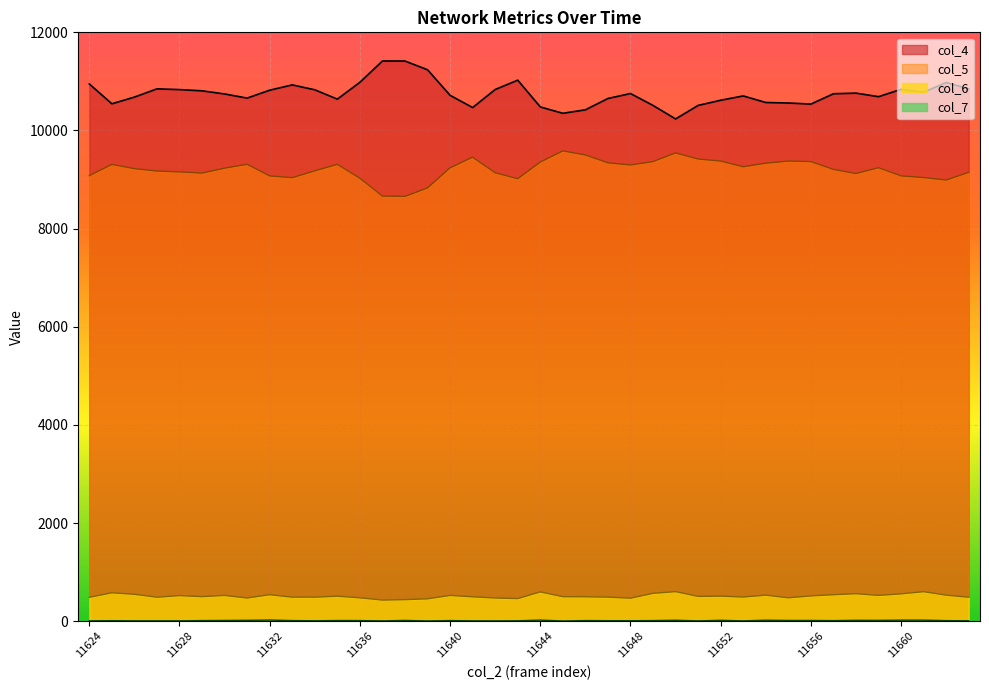

At which category is the sum across all series the highest?

11648